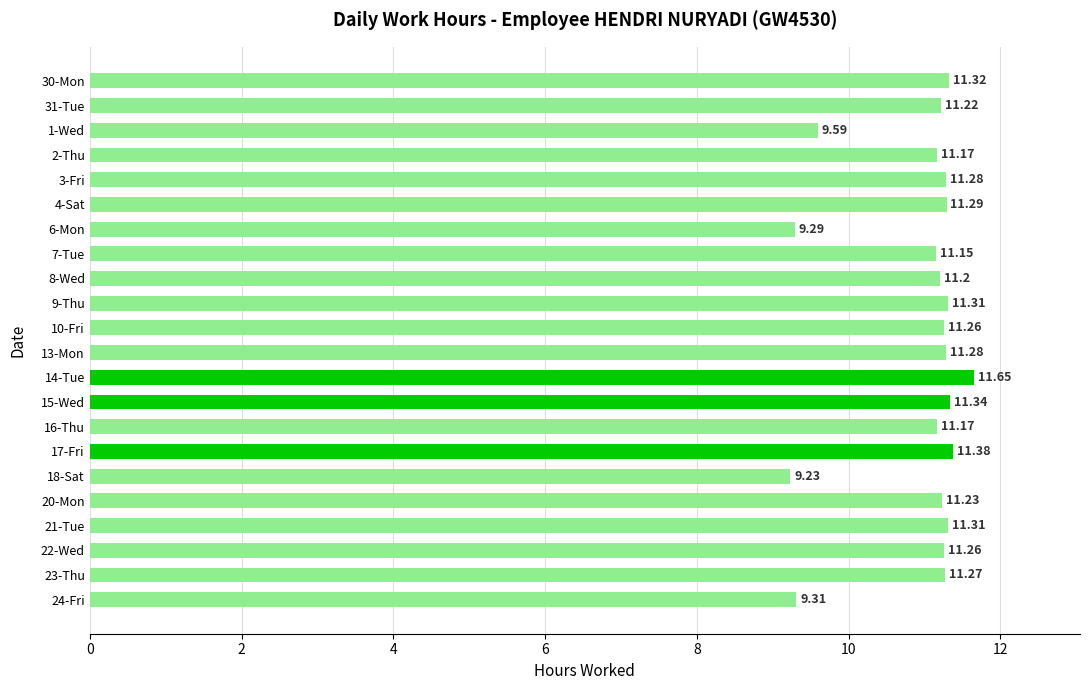

What is the sum of the values at 1-Wed and 18-Sat?

18.8